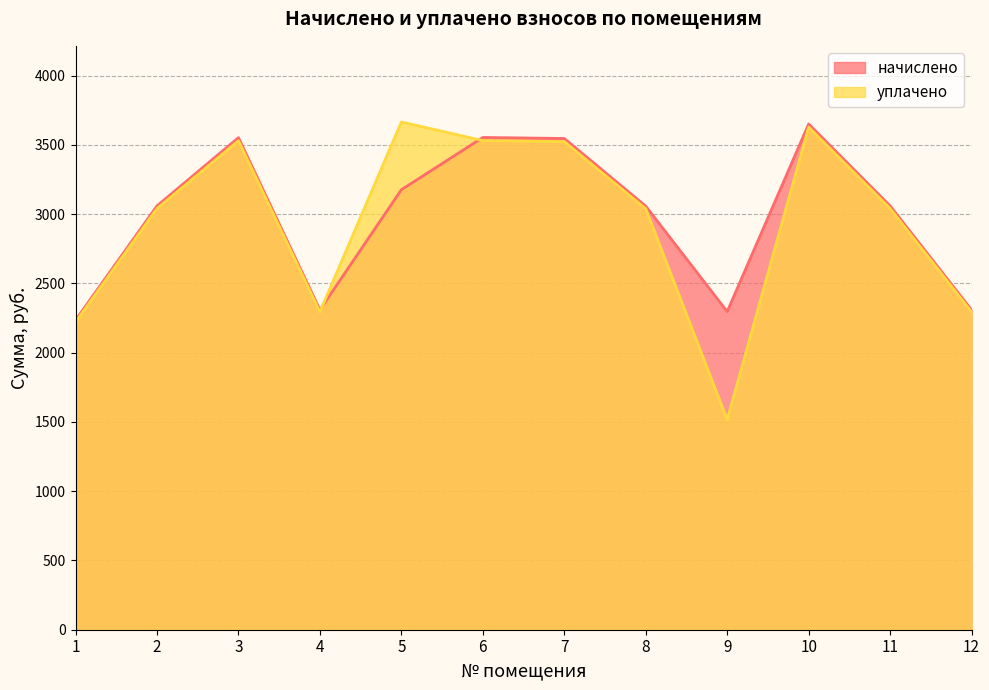

How many values in the начислено series exceed 3059?

7